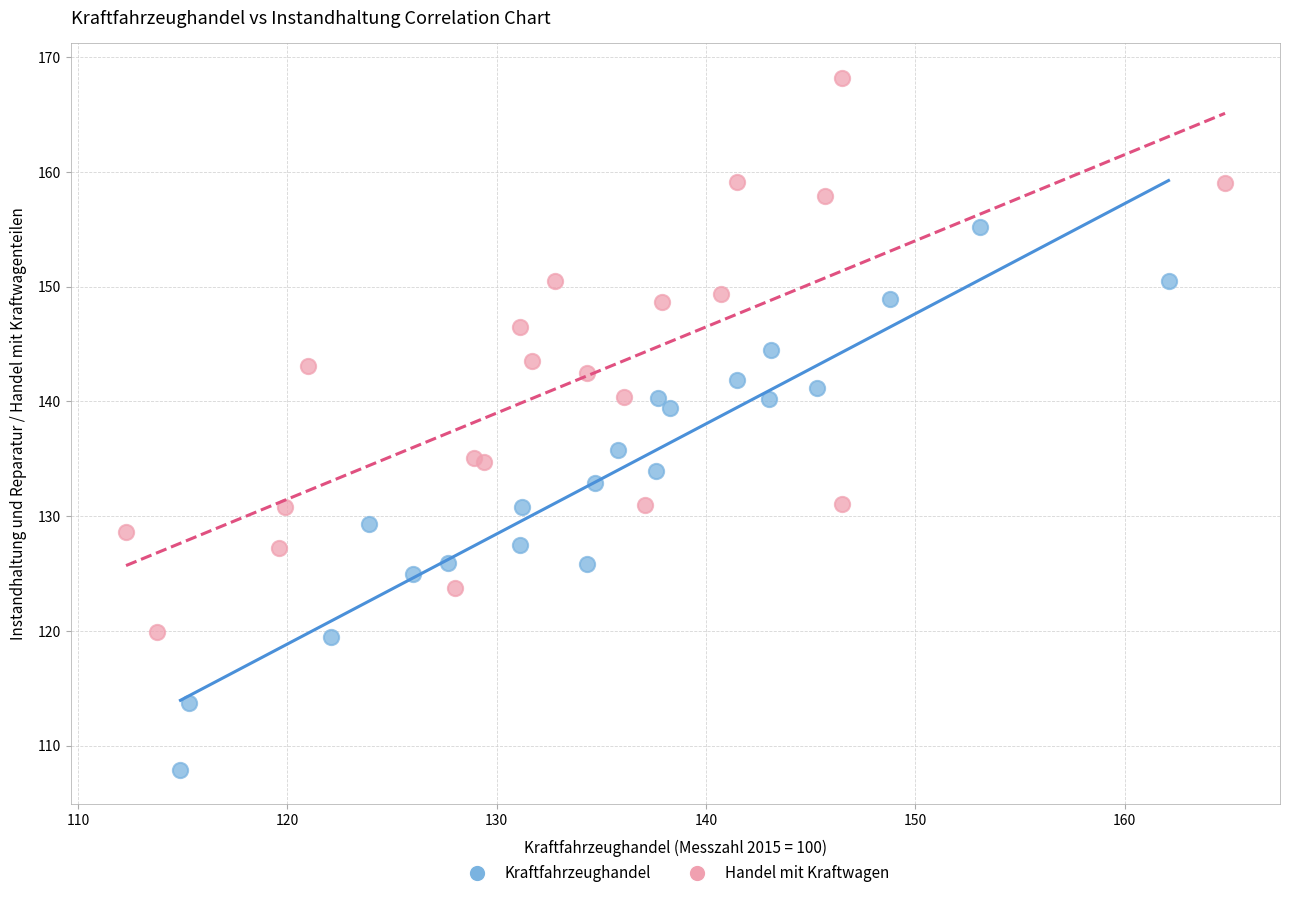

Which series contains the lowest Y value?

Kraftfahrzeughandel